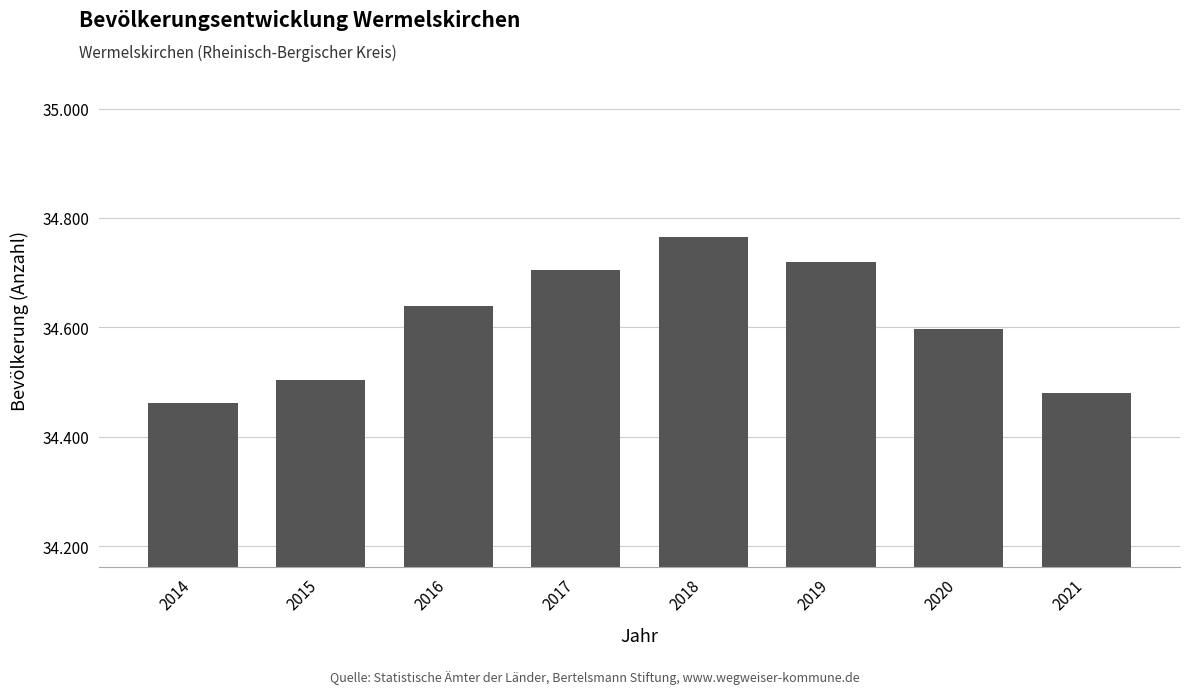

Where does the data first go above 34638?

2017